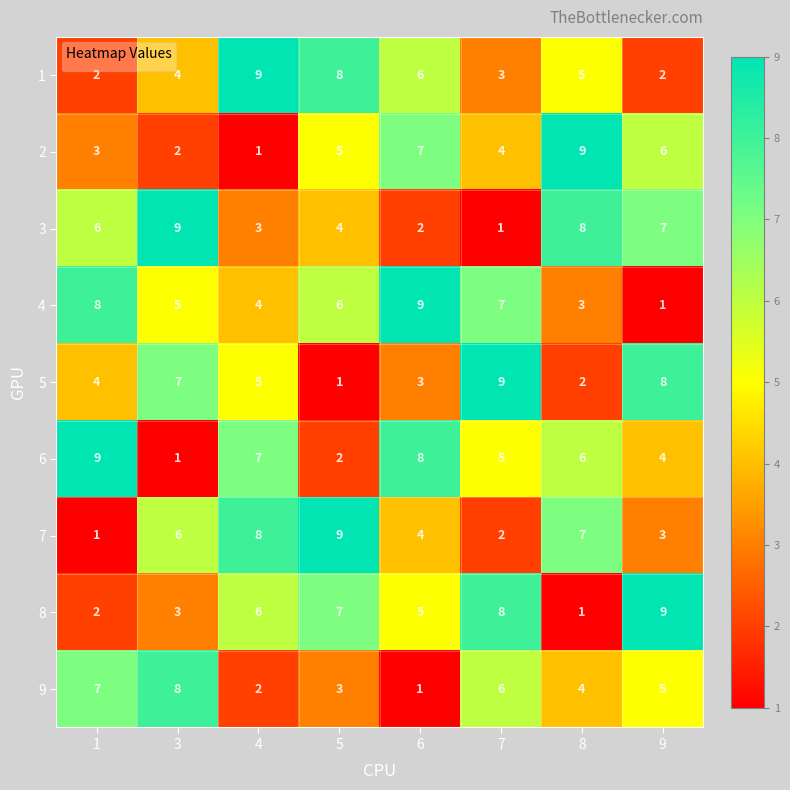

How many distinct data groups are displayed?

9